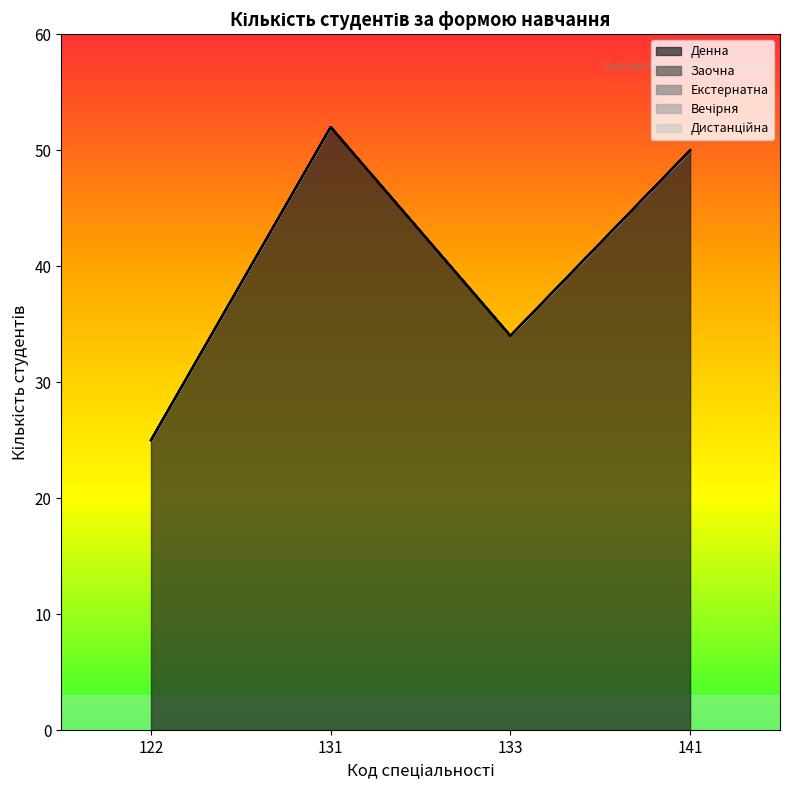

How many interior local valleys does the Денна series have?

1